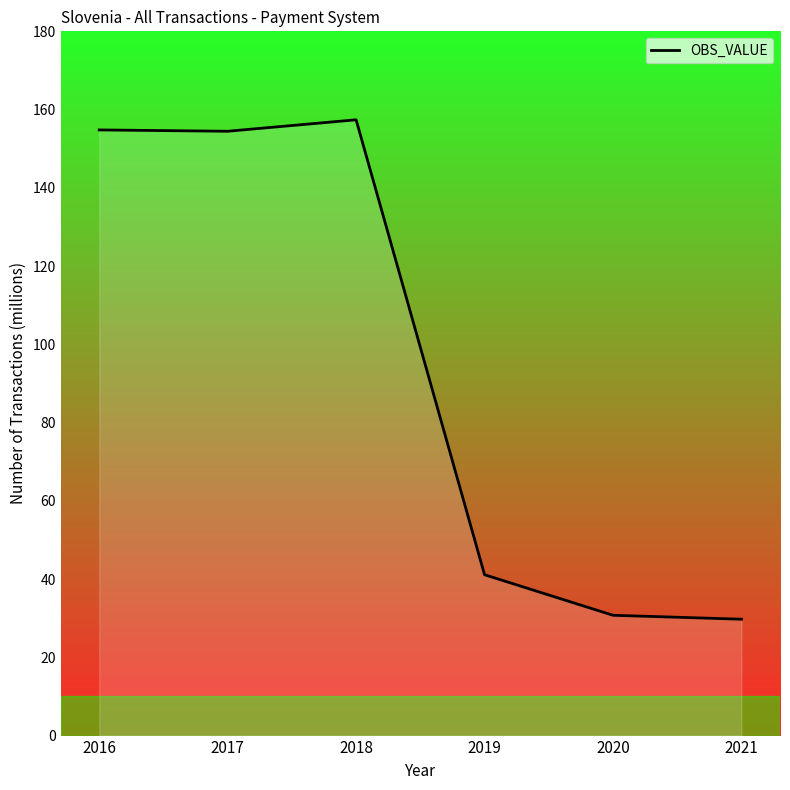

Does the chart have visible grid lines?

No